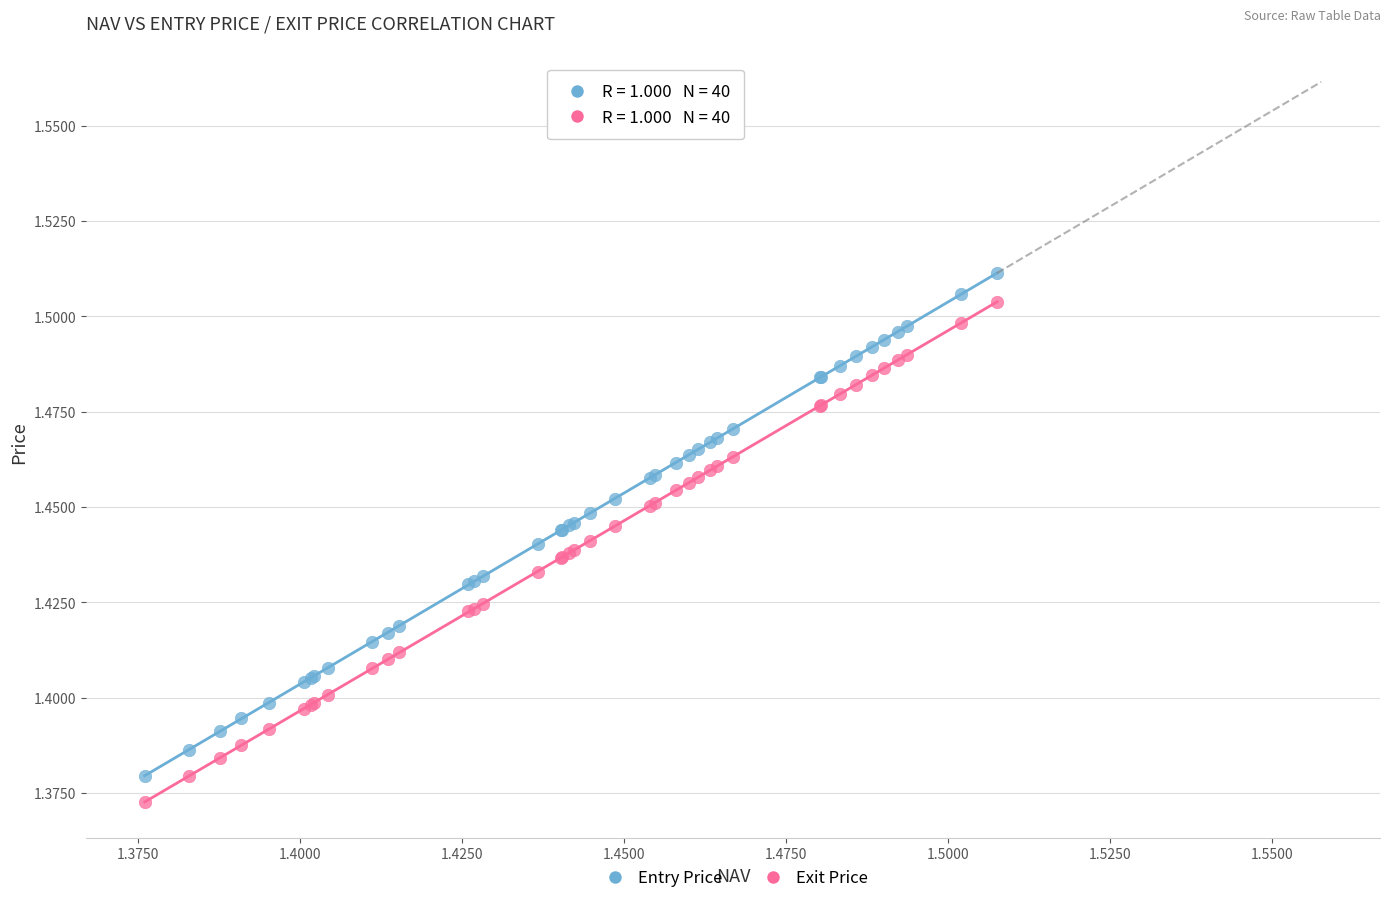

Which series has the largest Y range (max minus min)?

Entry Price